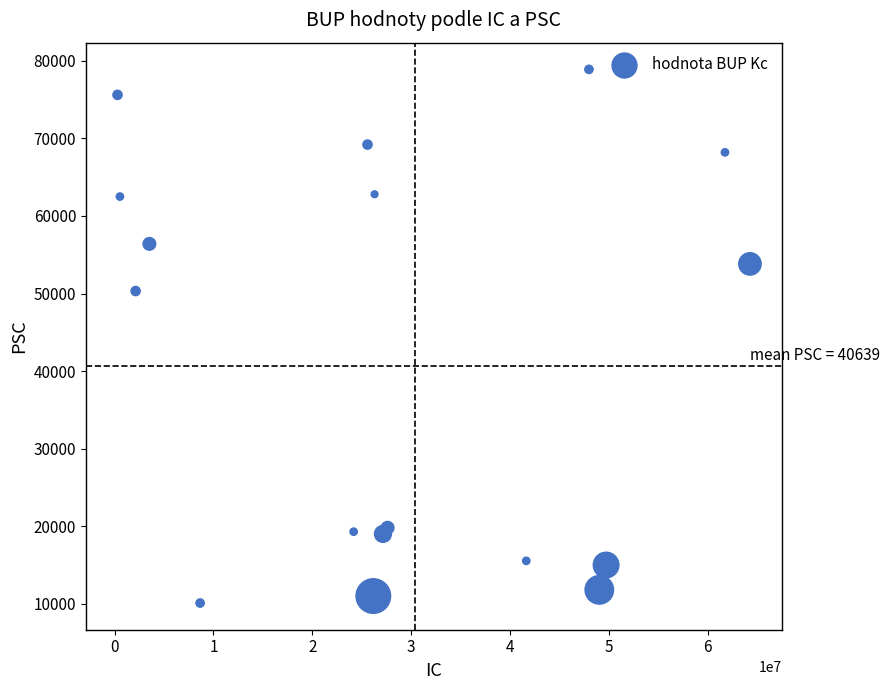

What Y value in the scatter plot is closest to 44500?

50321